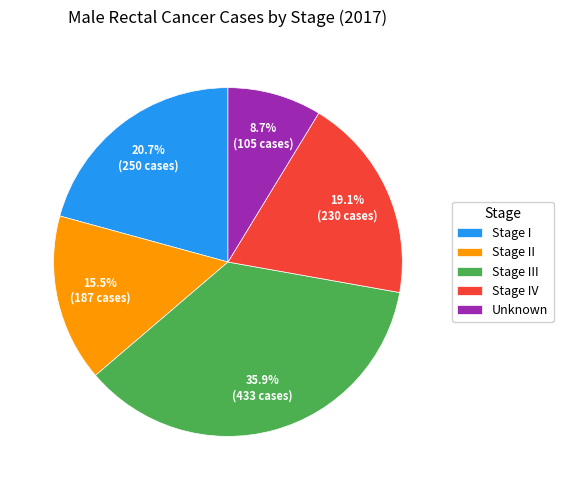

What is the smallest slice in the pie chart?

Unknown